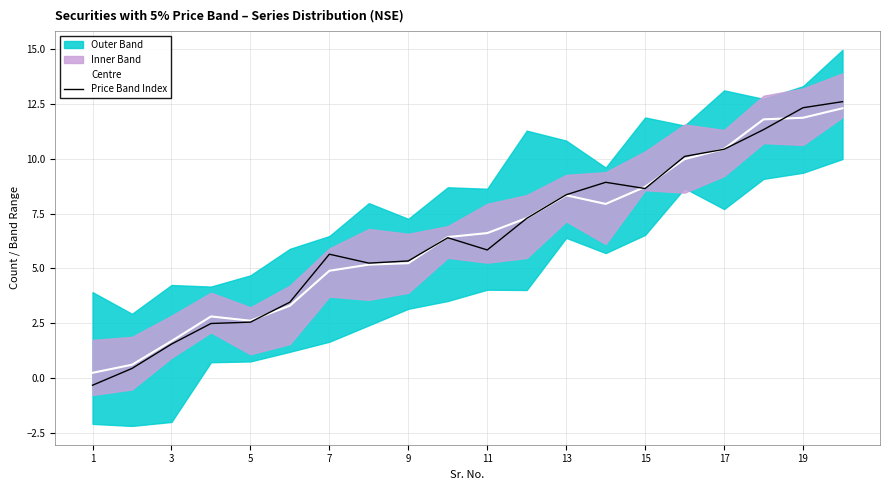

What is the maximum value for Centre?

12.3